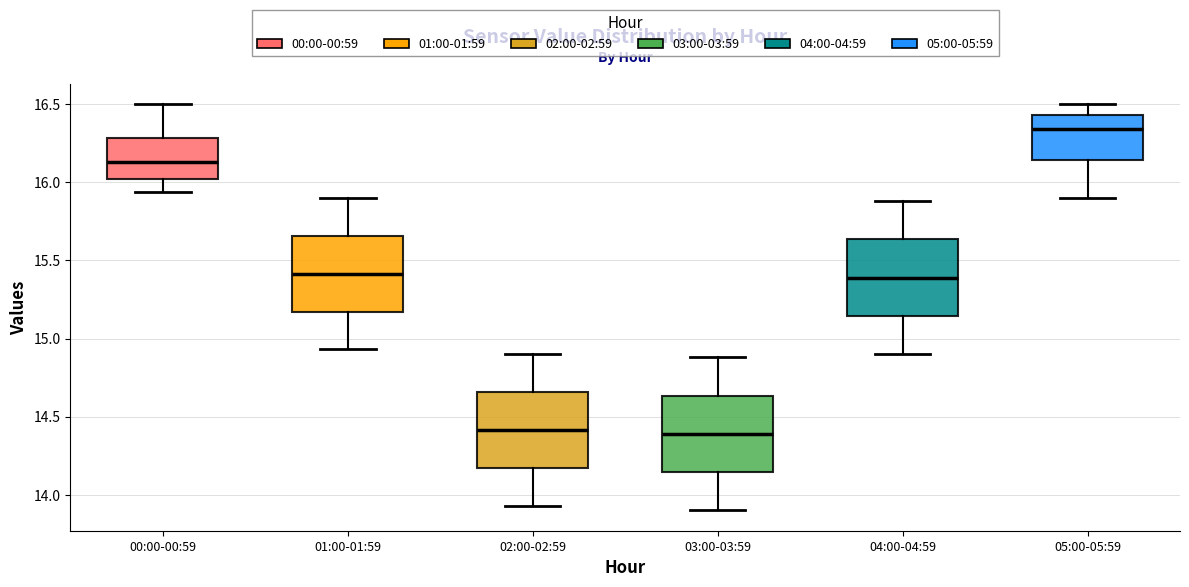

Which box's median line is the highest?

05:00-05:59